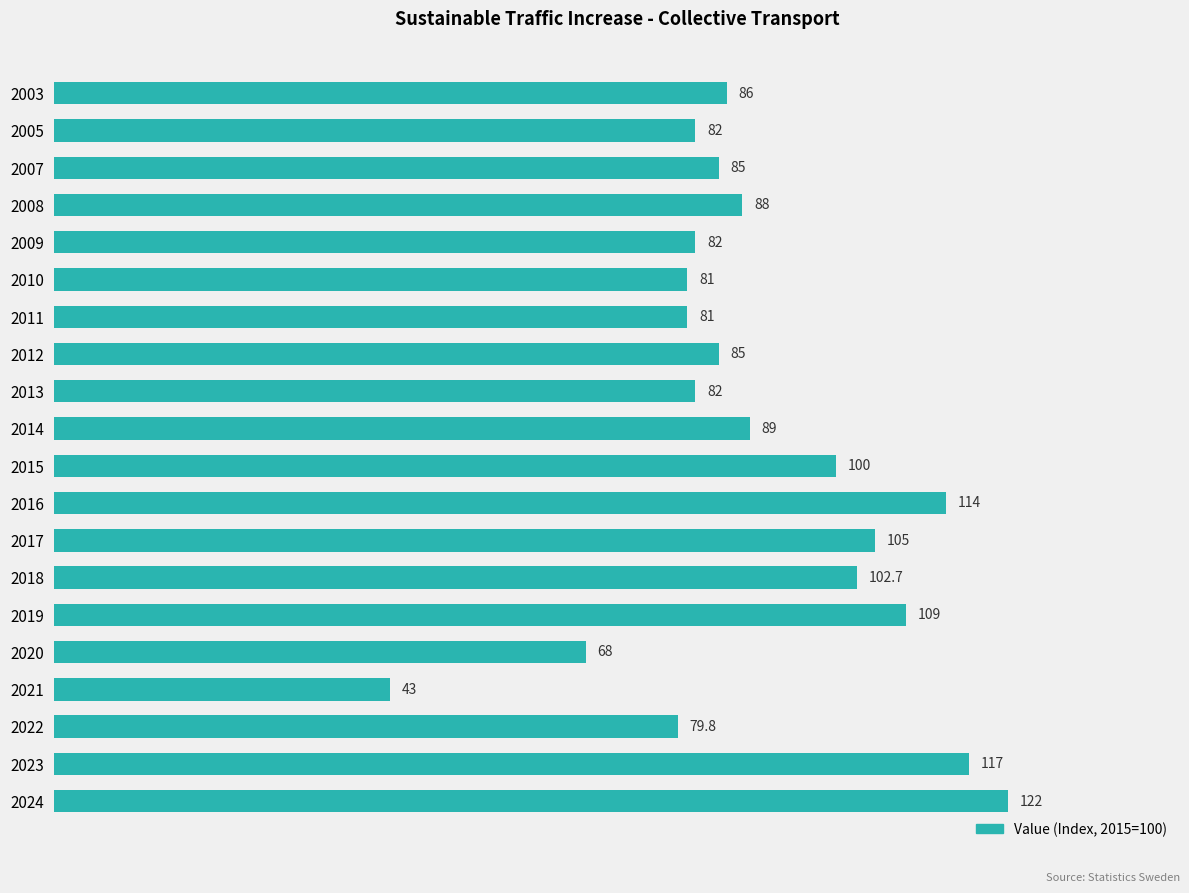

Which label corresponds to the smallest value in the chart?

2021